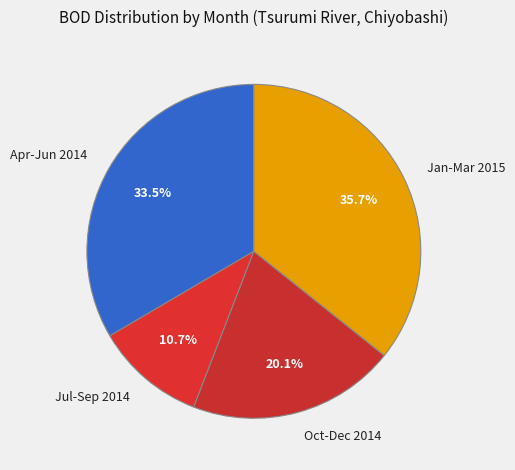

Does any single category account for the majority?

No